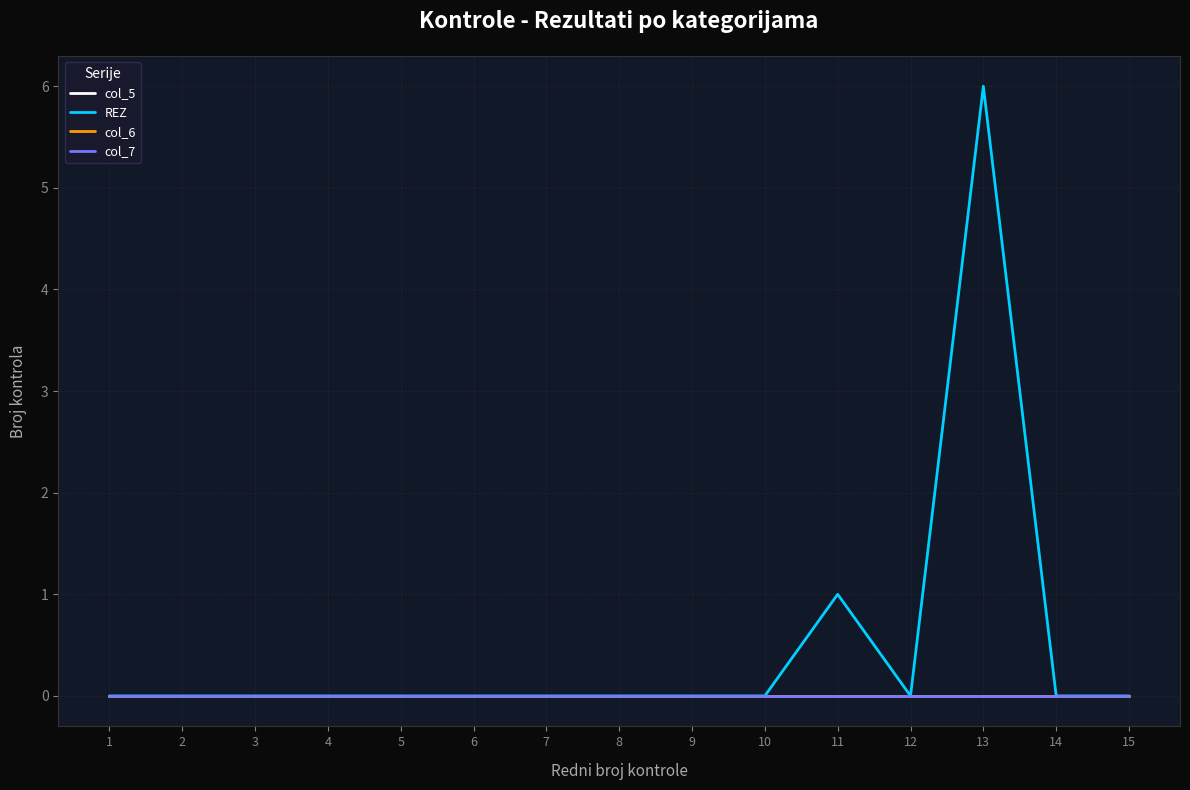

Does the chart display data point markers on the line(s)?

No